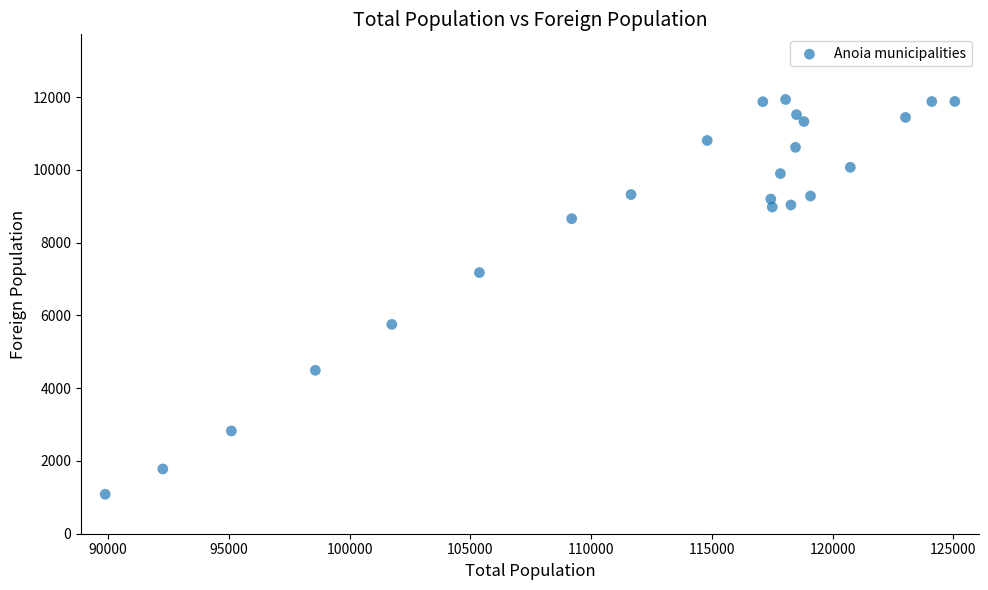

What is the range of Y values (max minus min)?

10854